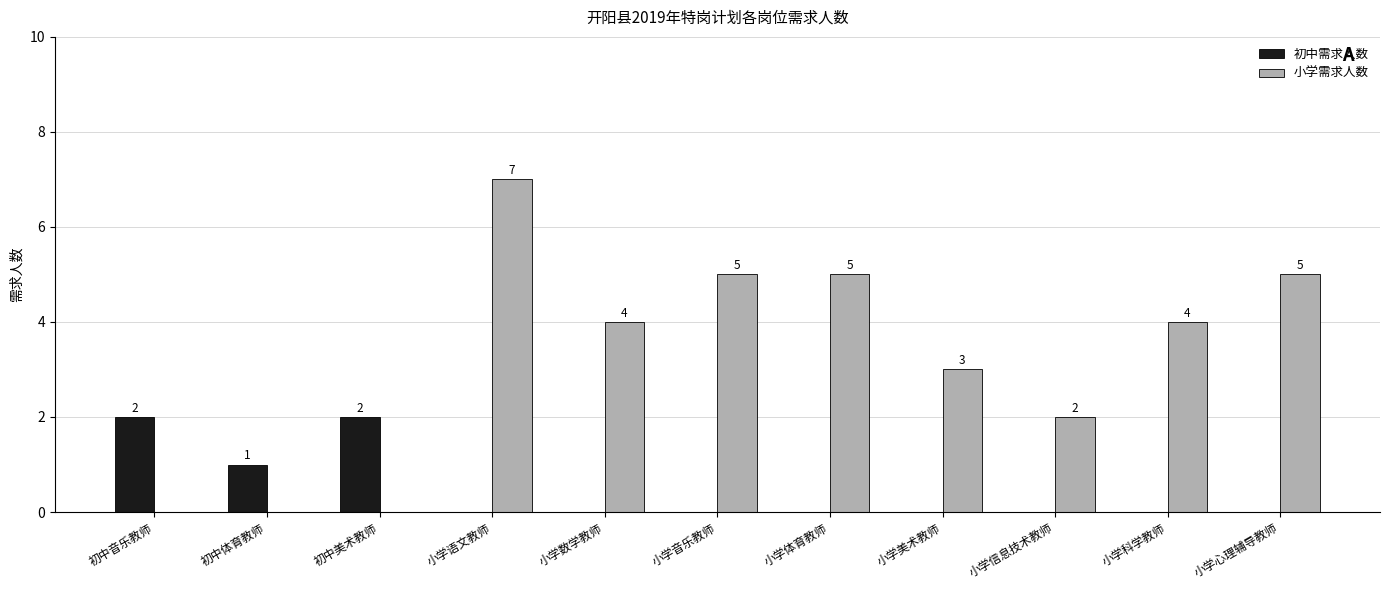

What is the total value across all series at 小学心理辅导教师?

5